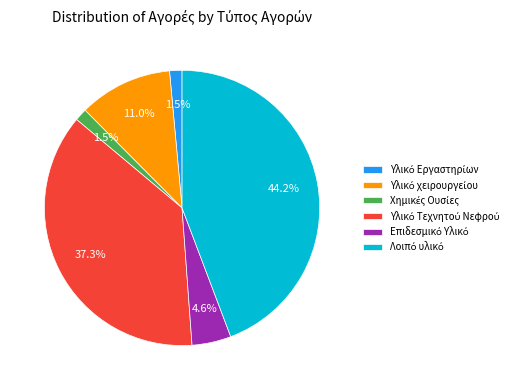

Is there any slice that represents more than half of the pie?

No